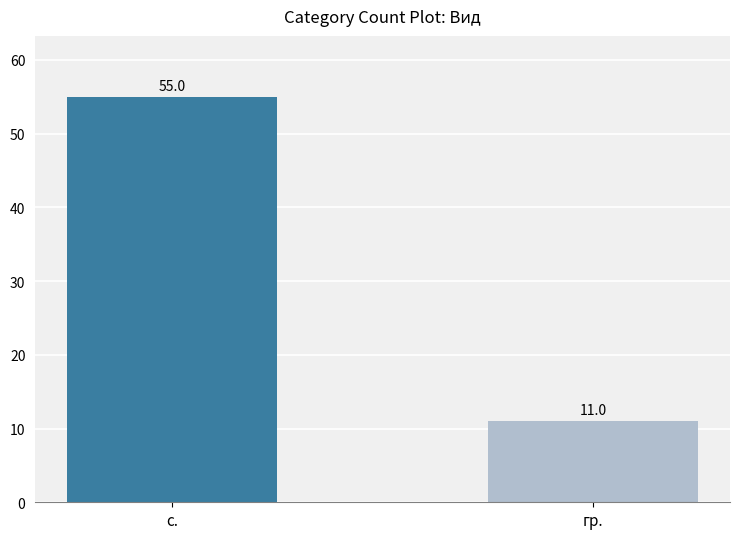

How many distinct data groups are displayed?

1